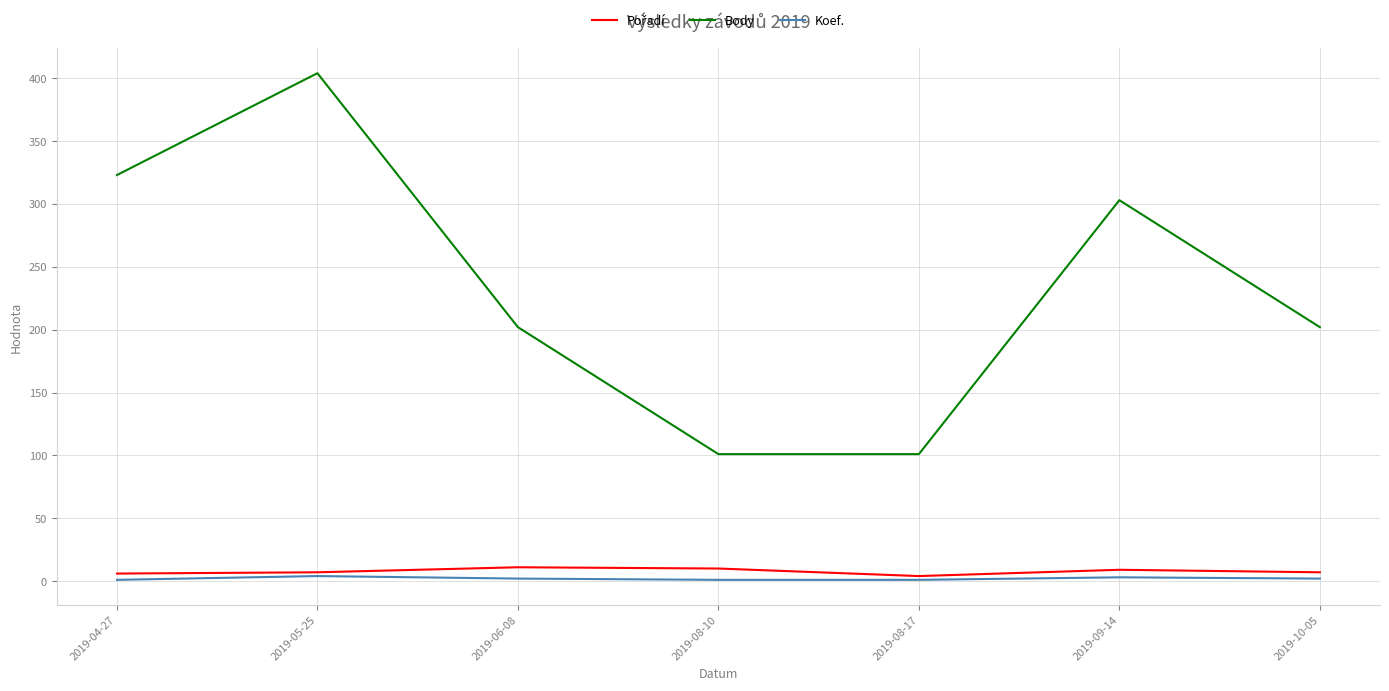

Which category has the highest value across all series?

2019-05-25